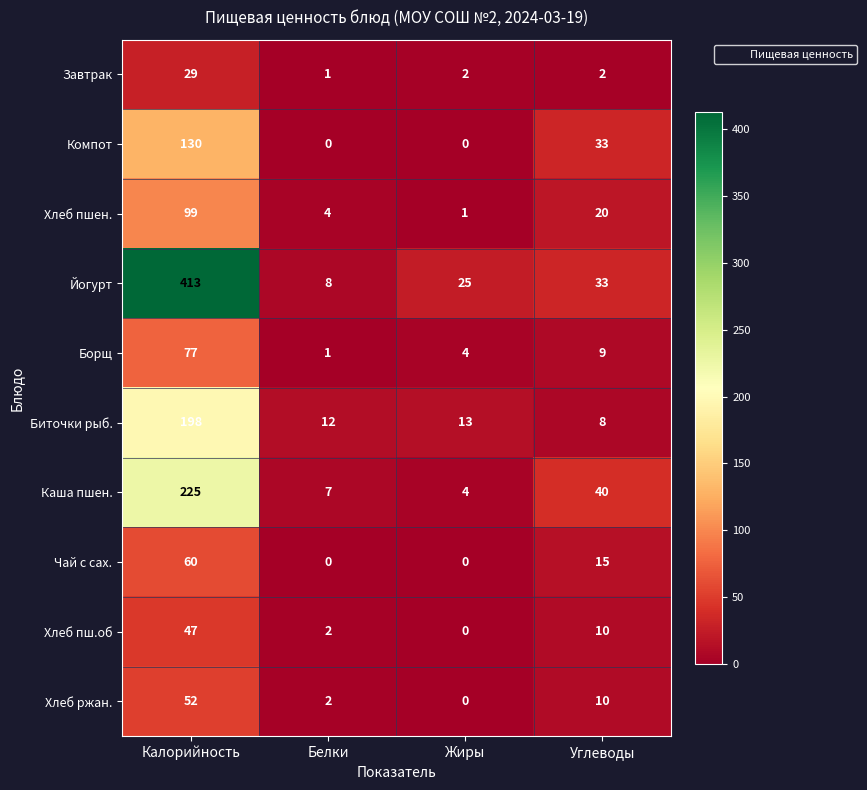

Which series has the widest spread of values?

Йогурт